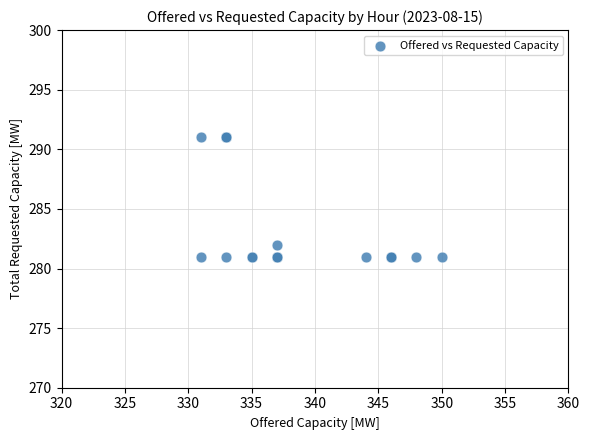

What Y value in the scatter plot is closest to 286?

282